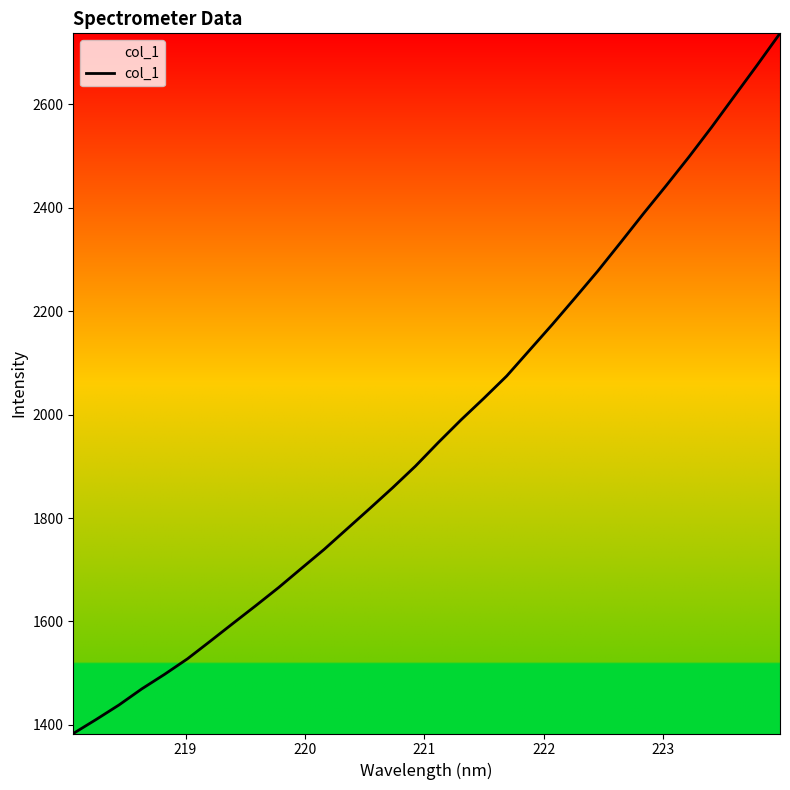

What is the smallest value displayed?

1383.3